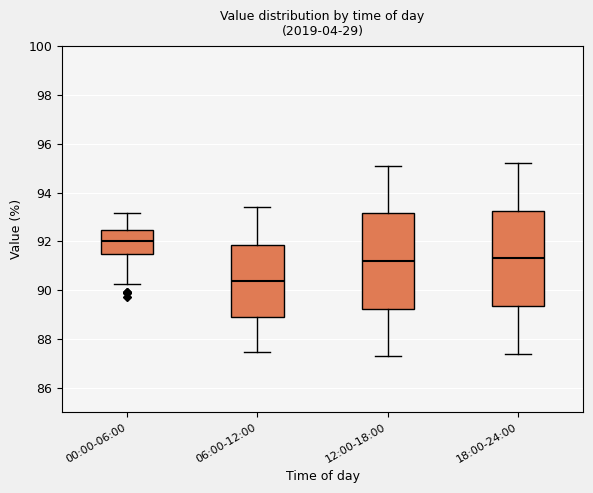

Reading left to right, transcribe this box plot: for each box, give where its median line is, the range the box spans, and where its two whiskers end, as read against the y-axis. The values are not printed on the chart, so give them approximately, as read against the axis.

00:00-06:00: median 92.0, box 91.4 to 92.4, whiskers 90.2 to 93.2
06:00-12:00: median 90.4, box 89.0 to 91.8, whiskers 87.4 to 93.4
12:00-18:00: median 91.2, box 89.2 to 93.2, whiskers 87.4 to 95.2
18:00-24:00: median 91.4, box 89.4 to 93.2, whiskers 87.4 to 95.2